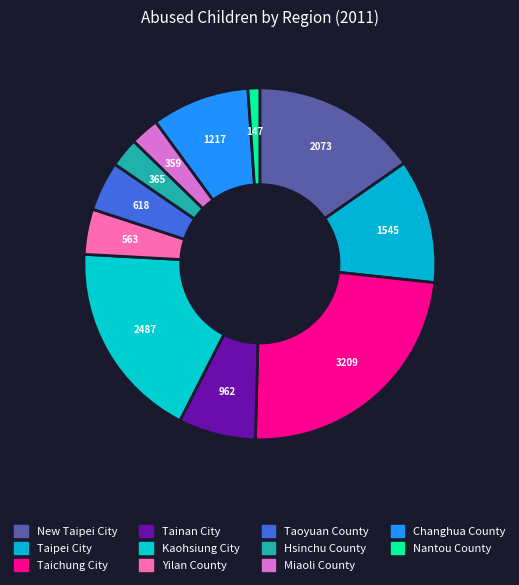

Combined, what portion of the pie is Taichung City and Miaoli County?

26.3%